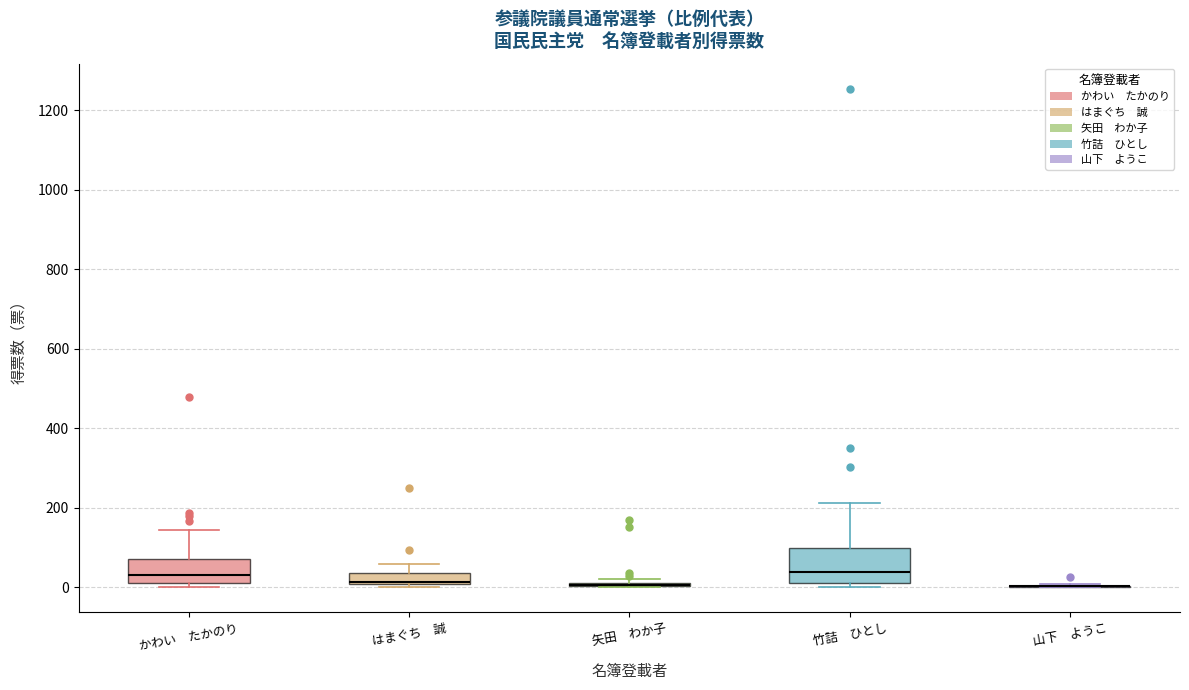

Comparing the boxes themselves (not the whiskers), which one is the tallest?

竹詰 ひとし